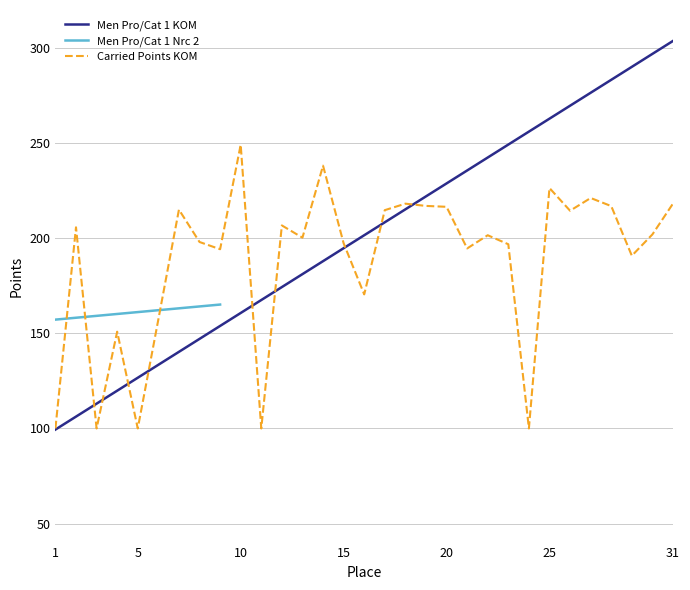

What is the sum of the Carried Points KOM values at 8 and 11?

298.0